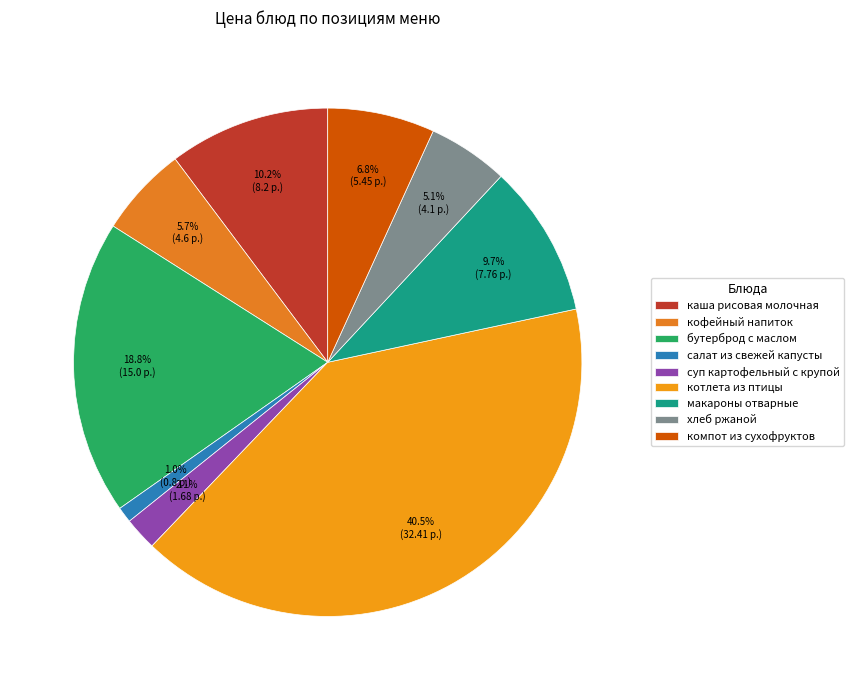

Which category has the smallest portion of the pie?

салат из свежей капусты